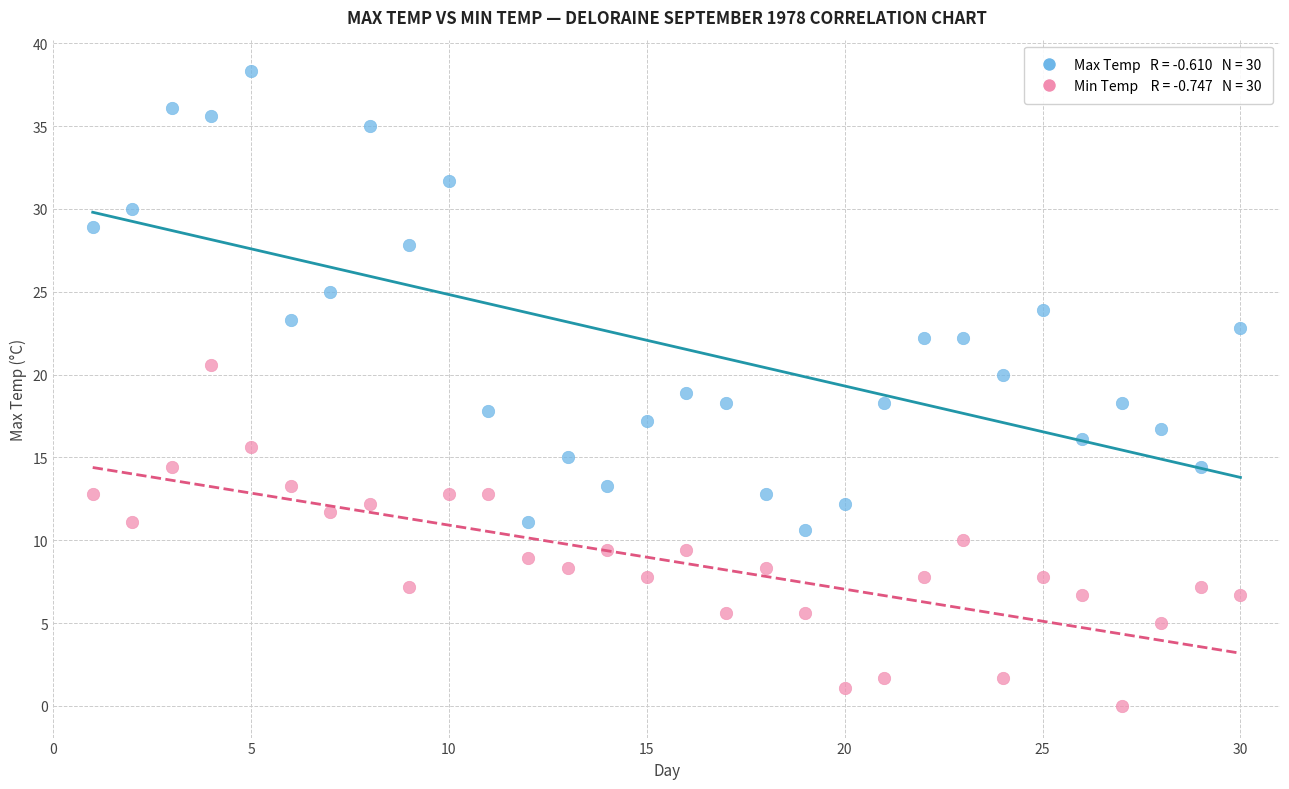

Across all data points, what is the range of Y values (max minus min)?

38.3